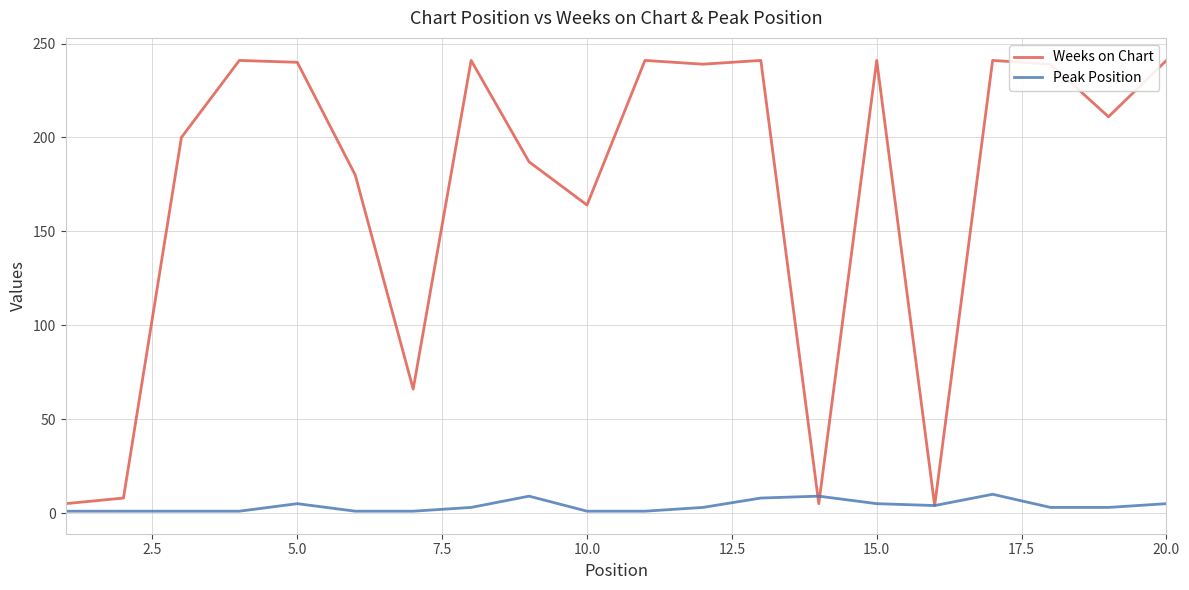

What is the highest value of the Weeks on Chart series?

241